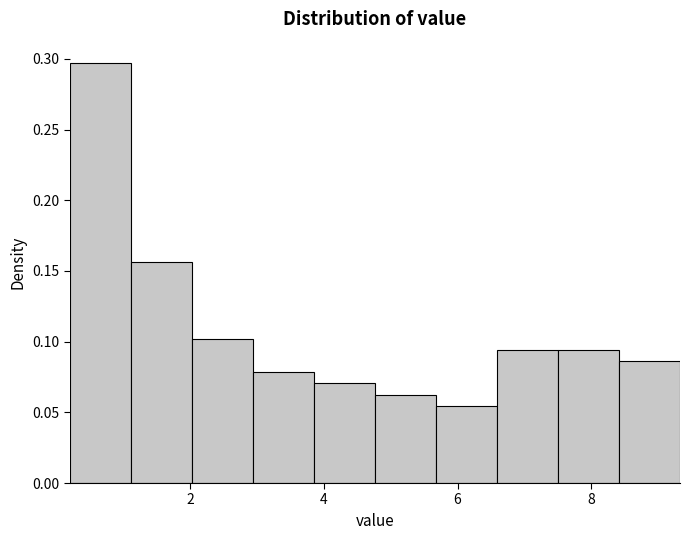

Reading left to right, list every bar in this chart as the range it spans on the x-axis followed by its height. Neither the bar edges nor the heights are printed on the chart, so give them approximately, as read against the axes.

0.2 to 1.2: 0.295
1.2 to 2.0: 0.155
2.0 to 3.0: 0.100
3.0 to 3.8: 0.080
3.8 to 4.8: 0.070
4.8 to 5.6: 0.065
5.6 to 6.6: 0.055
6.6 to 7.6: 0.095
7.6 to 8.4: 0.095
8.4 to 9.4: 0.085